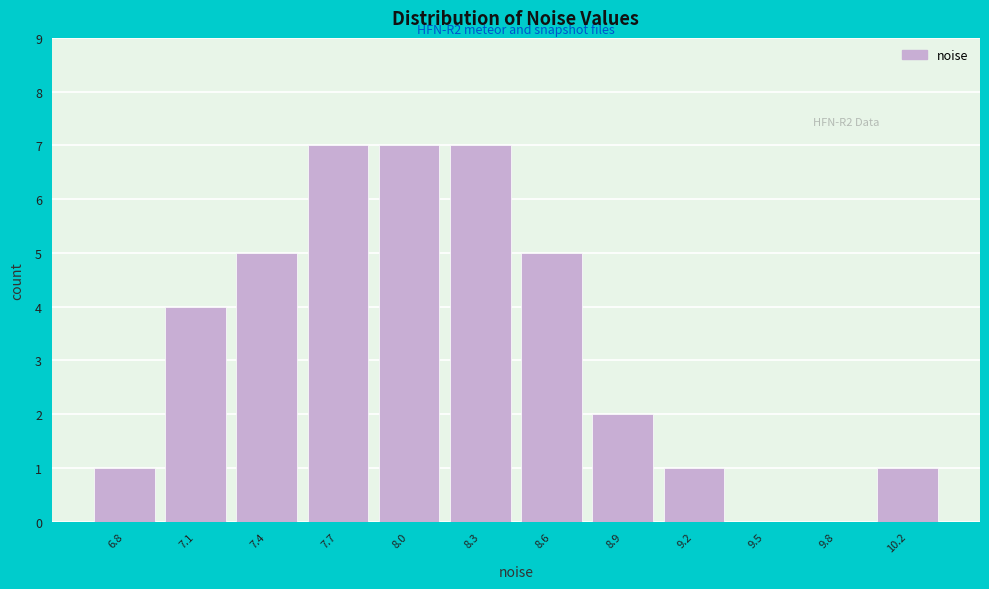

Reading left to right, transcribe all the data shown in this chart.

6.8=1	7.1=4	7.4=5	7.7=7	8.0=7	8.3=7	8.6=5	8.9=2	9.2=1	9.5=0	9.8=0	10.2=1